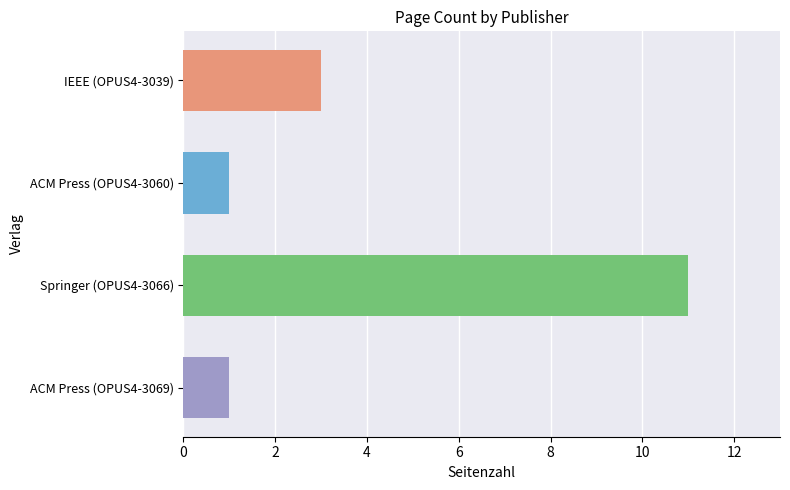

What is the label of the 3rd bar from the top?

Springer (OPUS4-3066)